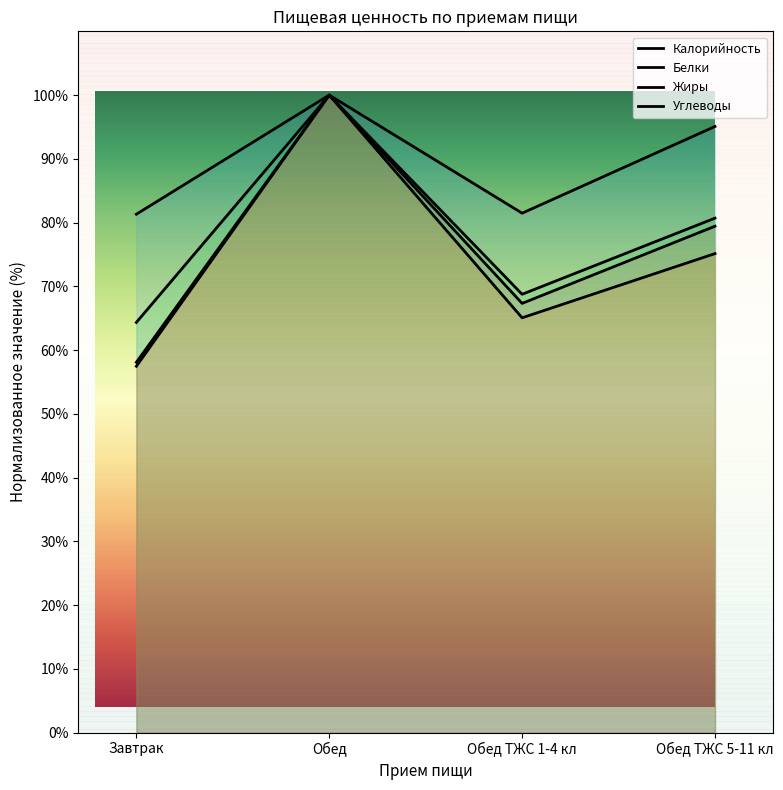

Count the number of categories in the chart.

4